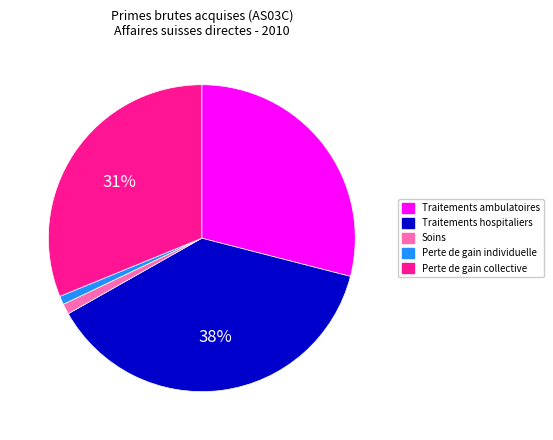

Does any single category account for the majority?

No